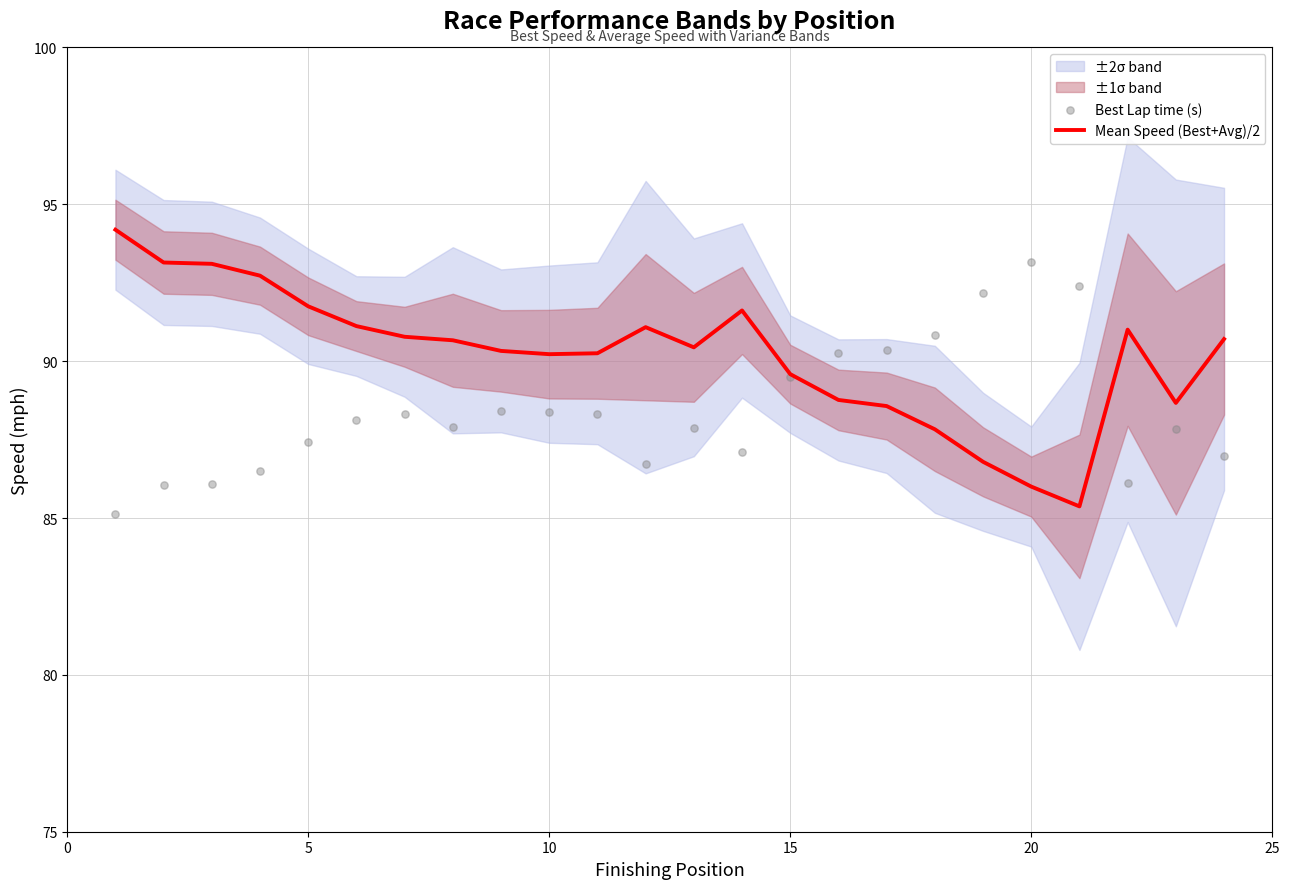

Which series contains the highest Y value?

Mean Speed (Best+Avg)/2